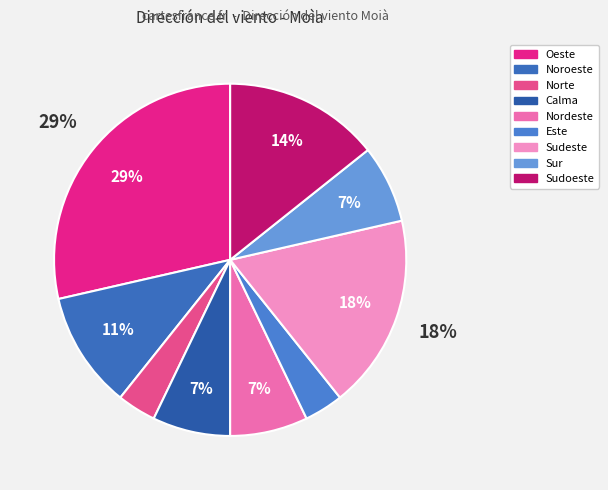

What is the largest slice in the pie chart?

Oeste